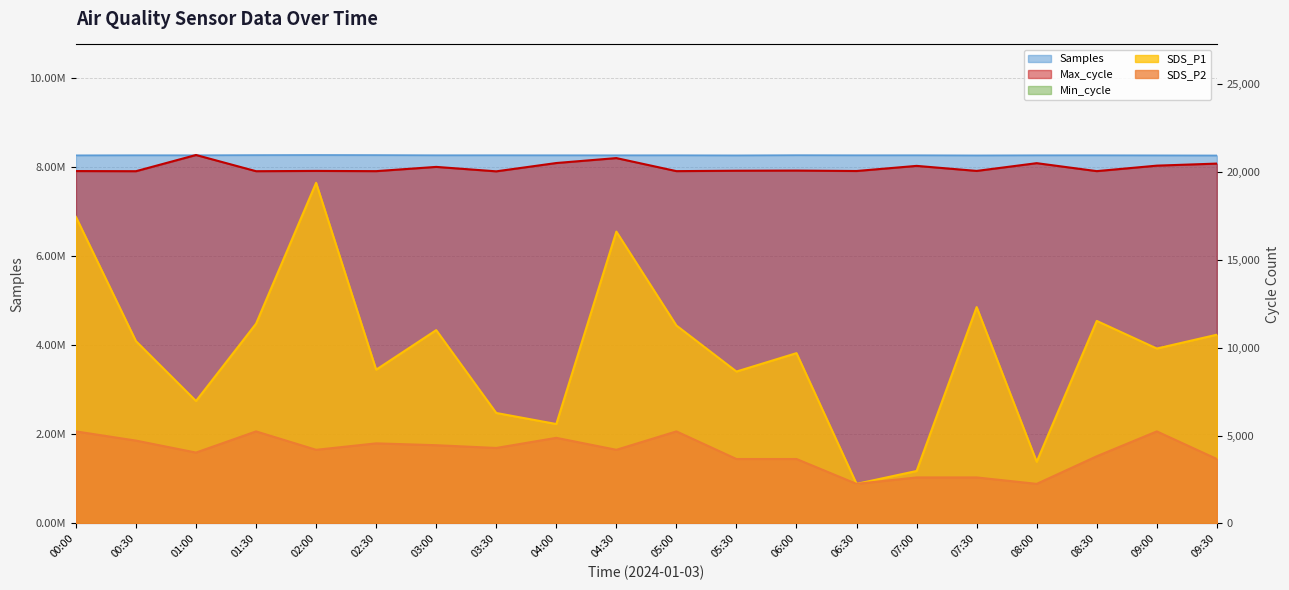

Read the SDS_P1 value at 05:00, to the nearest 10.

4439750